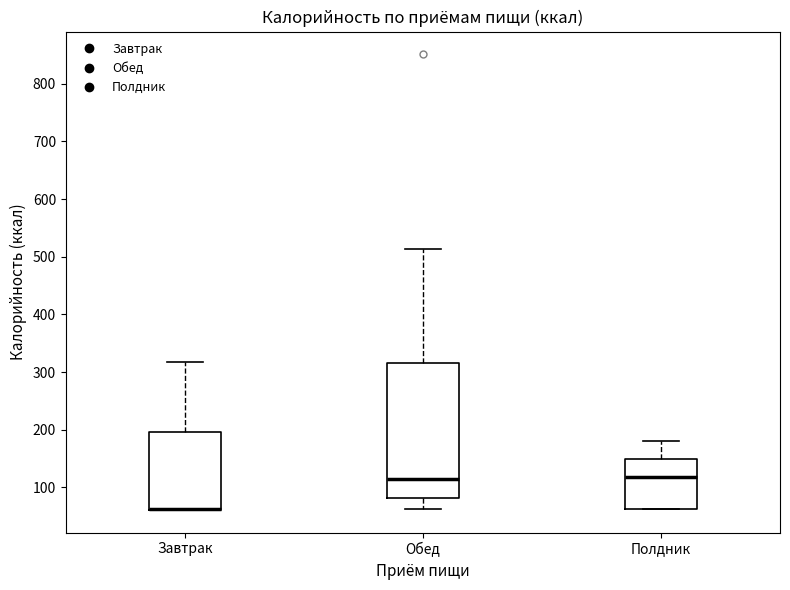

Comparing the boxes themselves (not the whiskers), which one is the tallest?

Обед